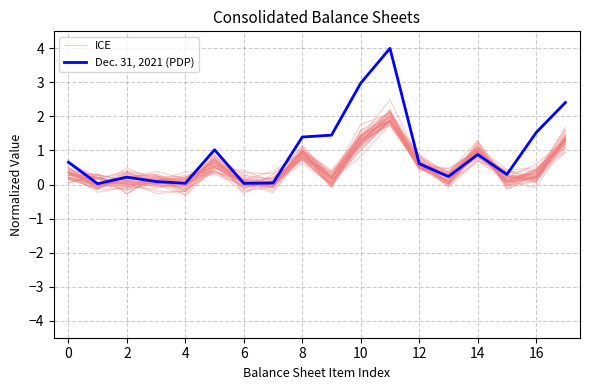

How many positive values does the ICE series have?

16